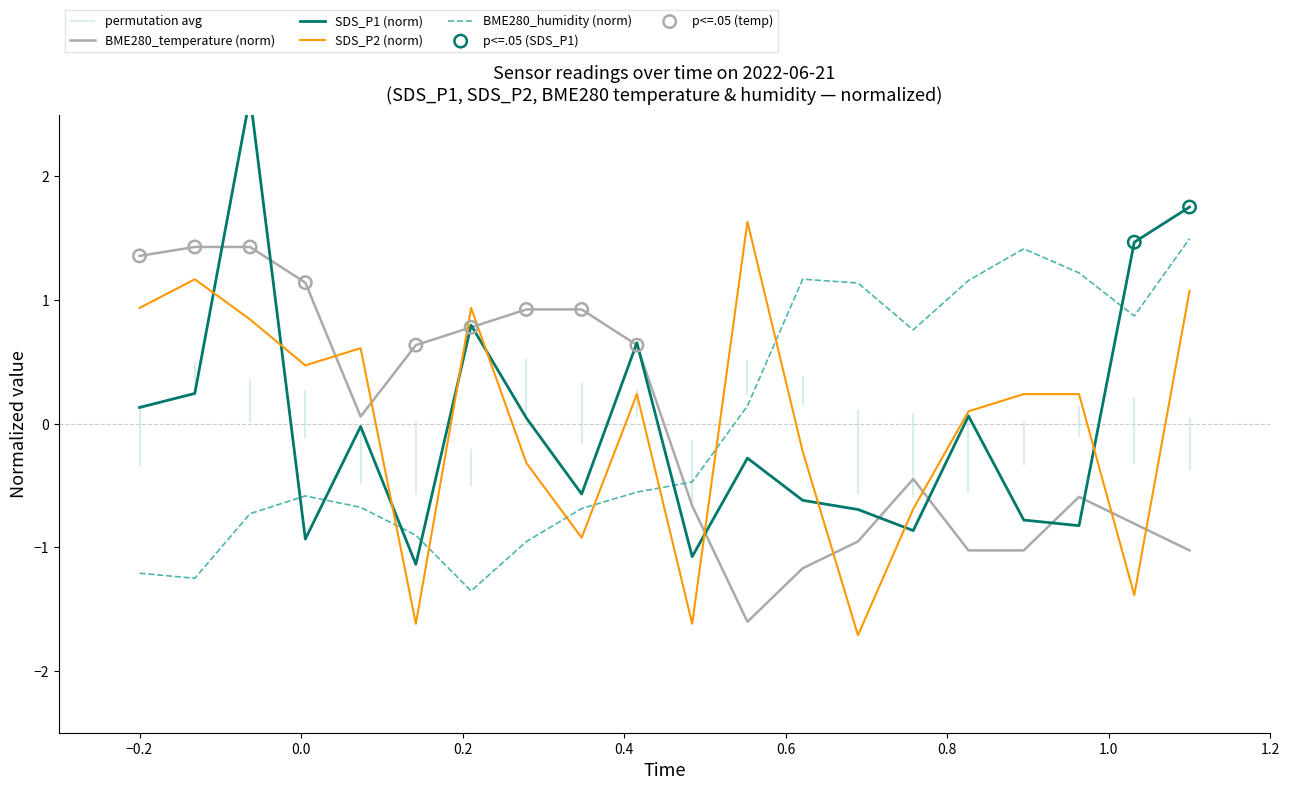

What are all the series names shown in the legend?

SDS_P1, SDS_P2, BME280_temperature, BME280_humidity